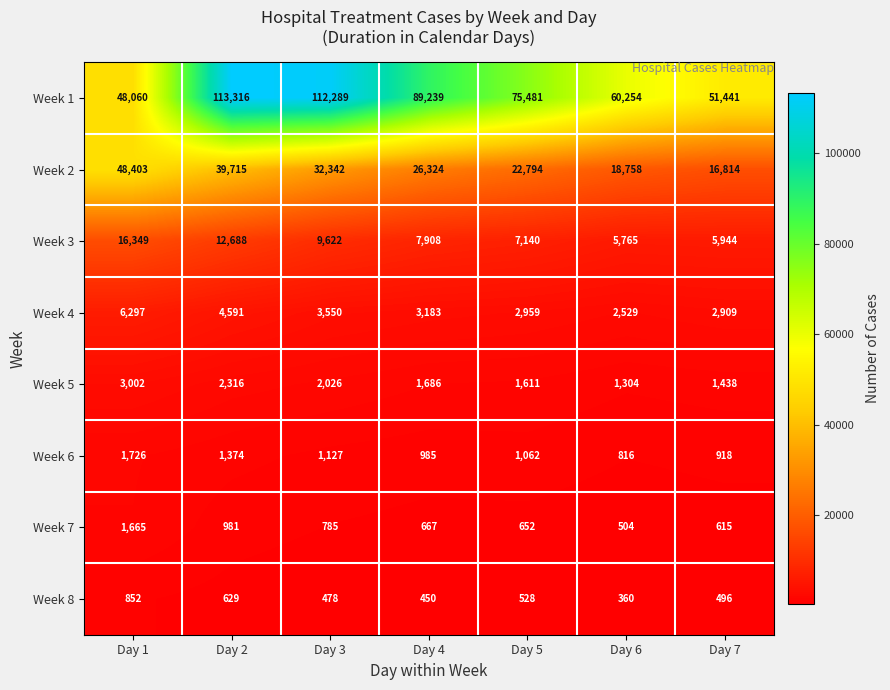

The value of Week 2 at Day 1 is 67420. True or false?

False